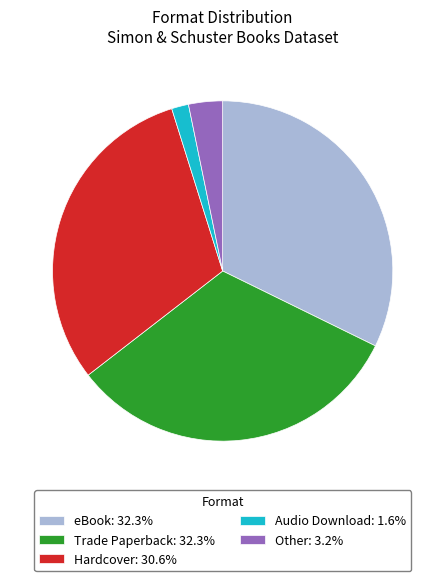

Do Hardcover: 30.6% and Other: 3.2% together represent more than half of the pie?

No